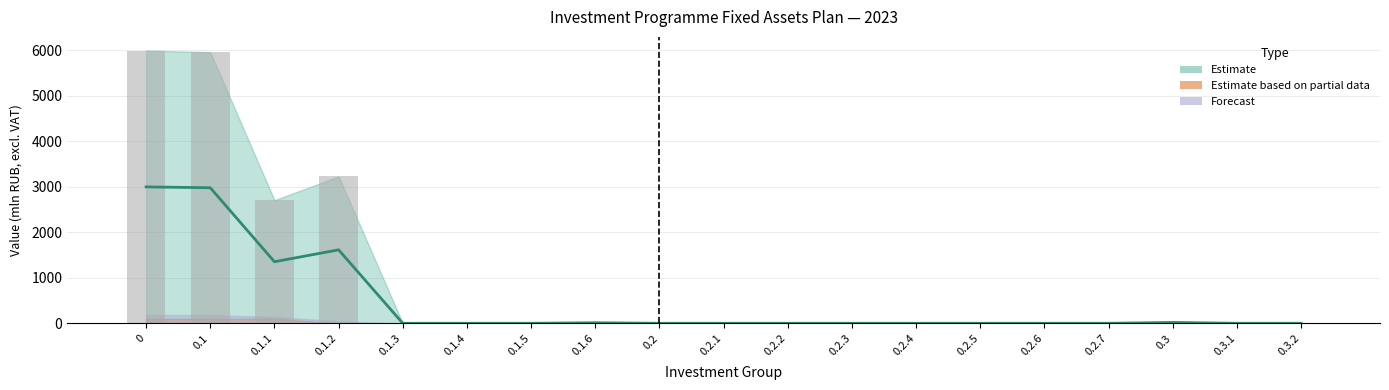

Reading left to right, extract all data points from this chart.

Estimate (lower): 0=0.0	0.1=0.0	0.1.1=0.0	0.1.2=0.0	0.1.3=0.0	0.1.4=0.0	0.1.5=0.0	0.1.6=0.0	0.2=0.0	0.2.1=0.0	0.2.2=0.0	0.2.3=0.0	0.2.4=0.0	0.2.5=0.0	0.2.6=0.0	0.2.7=0.0	0.3=0.0	0.3.1=0.0	0.3.2=0.0
Estimate (upper): 0=5998.2	0.1=5961.4	0.1.1=2707.2	0.1.2=3230.1	0.1.3=0.0	0.1.4=0.0	0.1.5=0.0	0.1.6=24.1	0.2=0.0	0.2.1=0.0	0.2.2=0.0	0.2.3=0.0	0.2.4=0.0	0.2.5=0.0	0.2.6=0.0	0.2.7=0.0	0.3=36.8	0.3.1=0.0	0.3.2=0.0
Estimate mid: 0=2999.1	0.1=2980.7	0.1.1=1353.6	0.1.2=1615.1	0.1.3=0.0	0.1.4=0.0	0.1.5=0.0	0.1.6=12.0	0.2=0.0	0.2.1=0.0	0.2.2=0.0	0.2.3=0.0	0.2.4=0.0	0.2.5=0.0	0.2.6=0.0	0.2.7=0.0	0.3=18.4	0.3.1=0.0	0.3.2=0.0
Partial (lower): 0=0.0	0.1=0.0	0.1.1=0.0	0.1.2=0.0	0.1.3=0.0	0.1.4=0.0	0.1.5=0.0	0.1.6=0.0	0.2=0.0	0.2.1=0.0	0.2.2=0.0	0.2.3=0.0	0.2.4=0.0	0.2.5=0.0	0.2.6=0.0	0.2.7=0.0	0.3=0.0	0.3.1=0.0	0.3.2=0.0
Partial (upper): 0=100.0	0.1=100.0	0.1.1=100.0	0.1.2=0.0	0.1.3=0.0	0.1.4=0.0	0.1.5=0.0	0.1.6=0.0	0.2=0.0	0.2.1=0.0	0.2.2=0.0	0.2.3=0.0	0.2.4=0.0	0.2.5=0.0	0.2.6=0.0	0.2.7=0.0	0.3=0.0	0.3.1=0.0	0.3.2=0.0
Forecast: 0=182.0	0.1=182.0	0.1.1=137.8	0.1.2=44.3	0.1.3=0.0	0.1.4=0.0	0.1.5=0.0	0.1.6=0.0	0.2=0.0	0.2.1=0.0	0.2.2=0.0	0.2.3=0.0	0.2.4=0.0	0.2.5=0.0	0.2.6=0.0	0.2.7=0.0	0.3=0.0	0.3.1=0.0	0.3.2=0.0